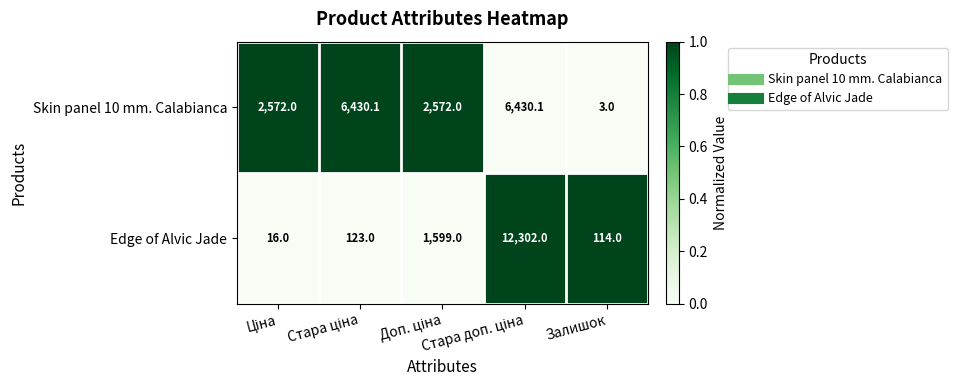

Rank the series by their maximum value, from highest to lowest.

Edge of Alvic Jade, Skin panel 10 mm. Calabianca